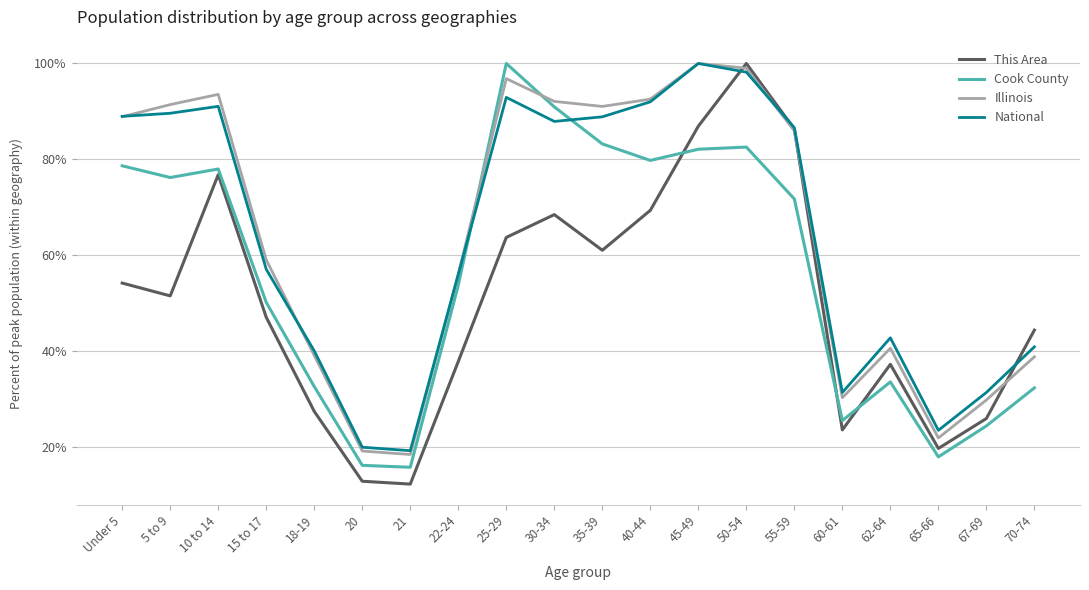

Is the value of National at 30-34 greater than the value of Cook County at 62-64?

Yes